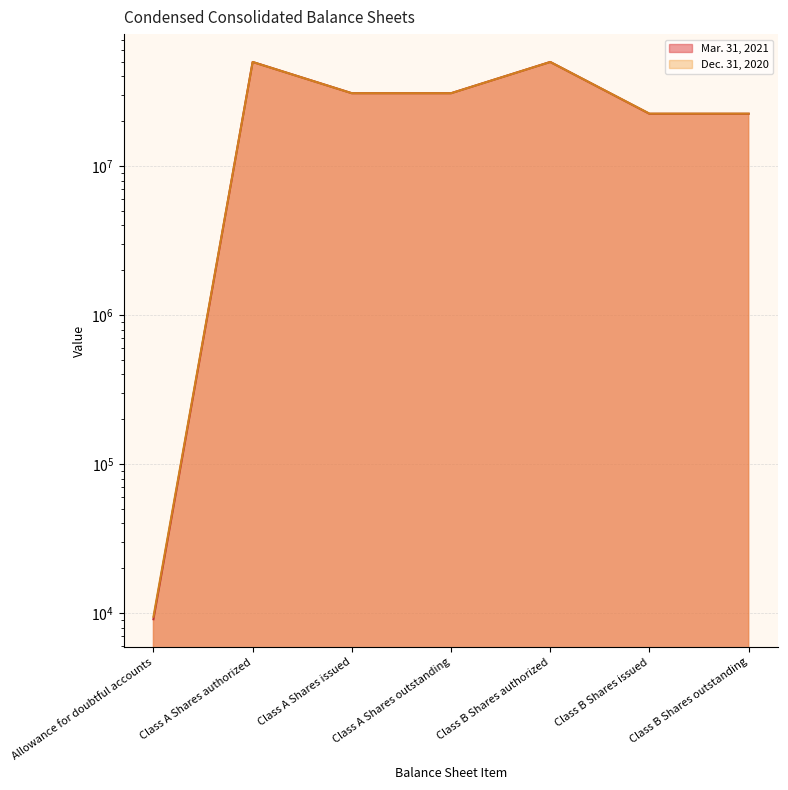

True or false: Dec. 31, 2020 and Mar. 31, 2021 intersect in this chart.

False